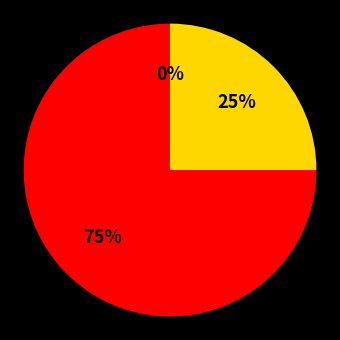

Rank the categories by value from lowest to highest.

Unknown, Female, Male